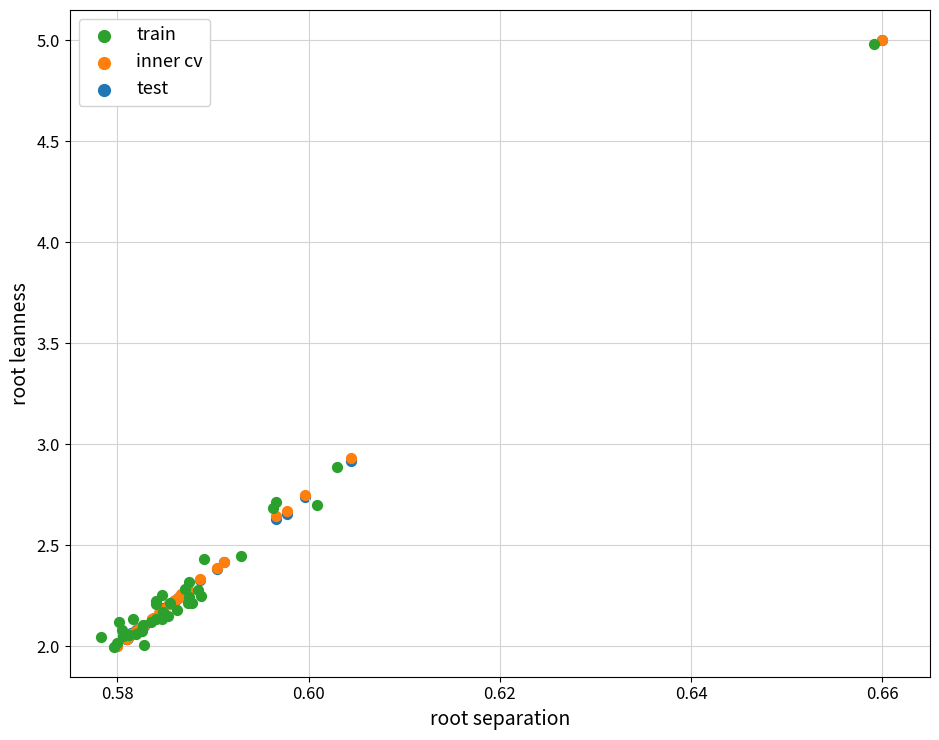

What are all the series names shown in the legend?

train, inner cv, test